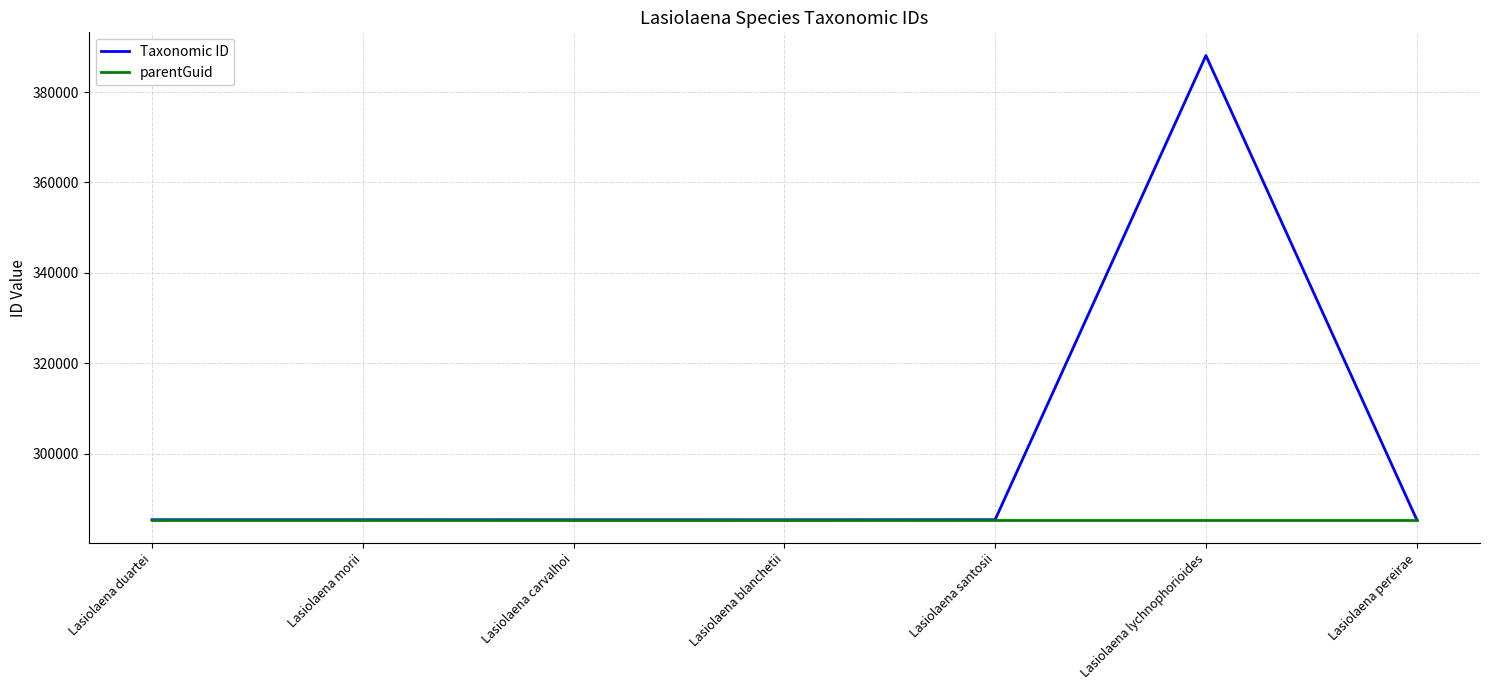

Which series has the largest total across all categories?

Taxonomic ID